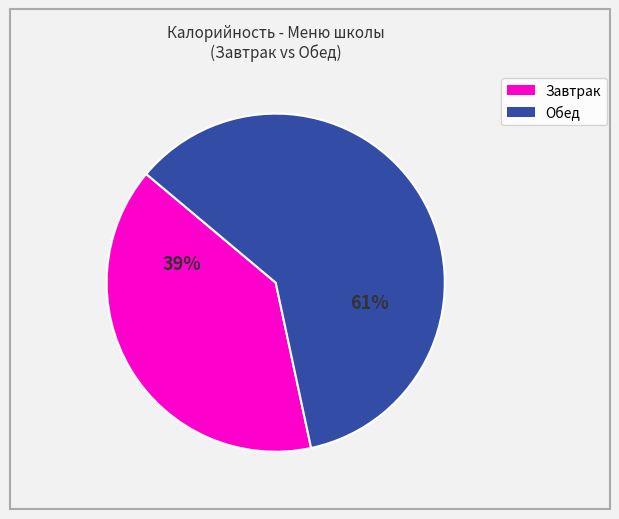

To the nearest percent, what is the average slice percentage?

50%